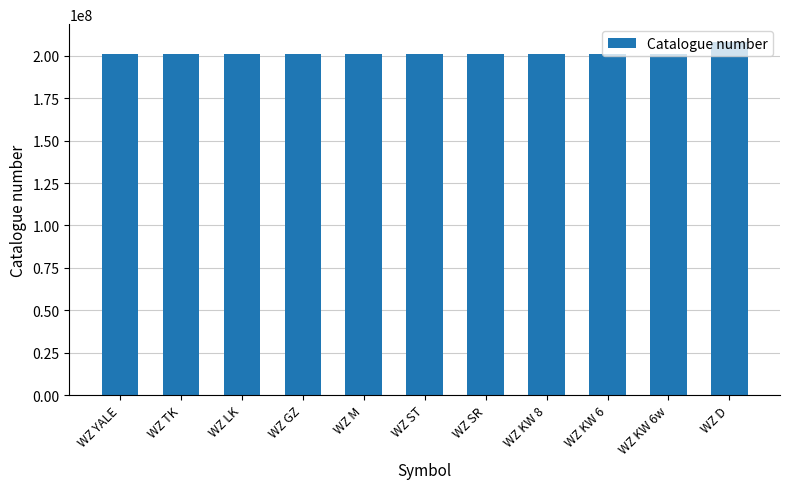

What is the maximum value shown in the chart?

208300033